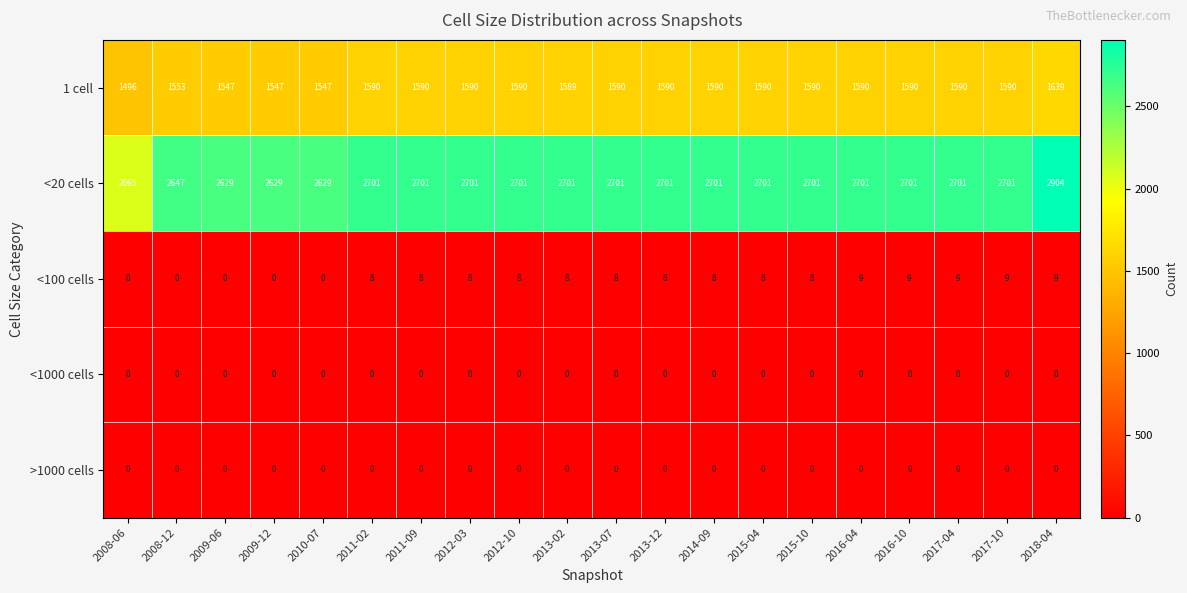

At which category is the sum across all series the highest?

2018-04